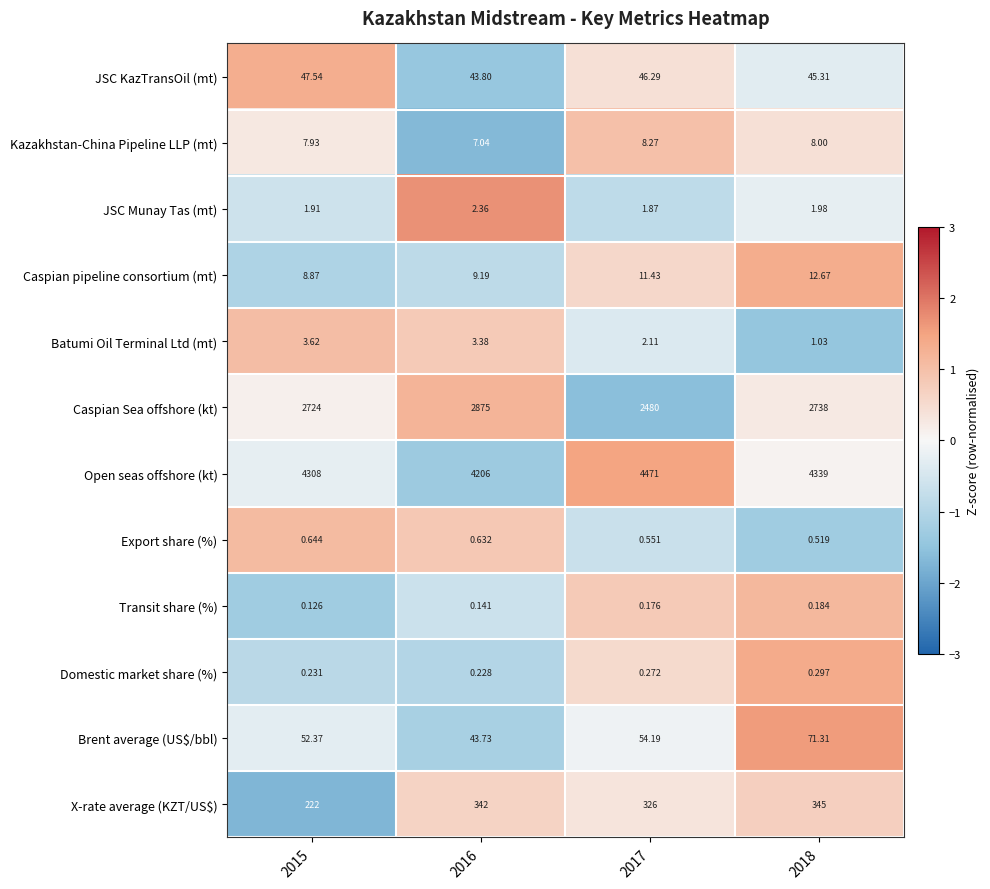

How many values in the Brent average (US$/bbl) series are below 54?

2